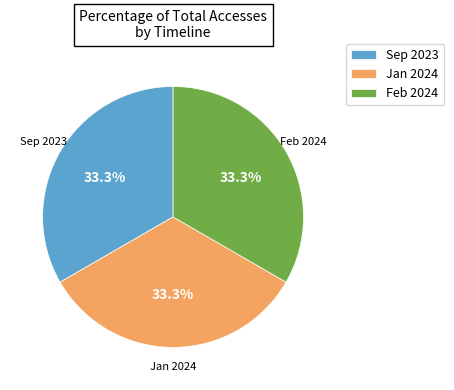

Is the sum of Sep 2023 and Jan 2024 greater than half?

Yes